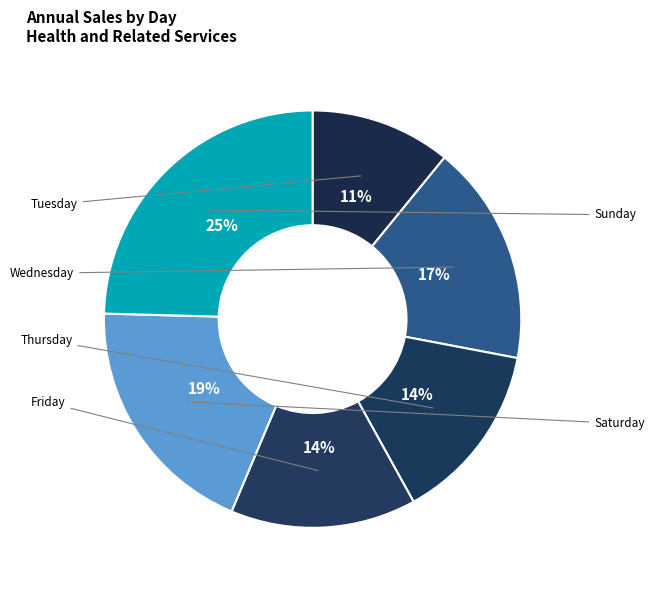

Is Thursday the majority of the pie?

No